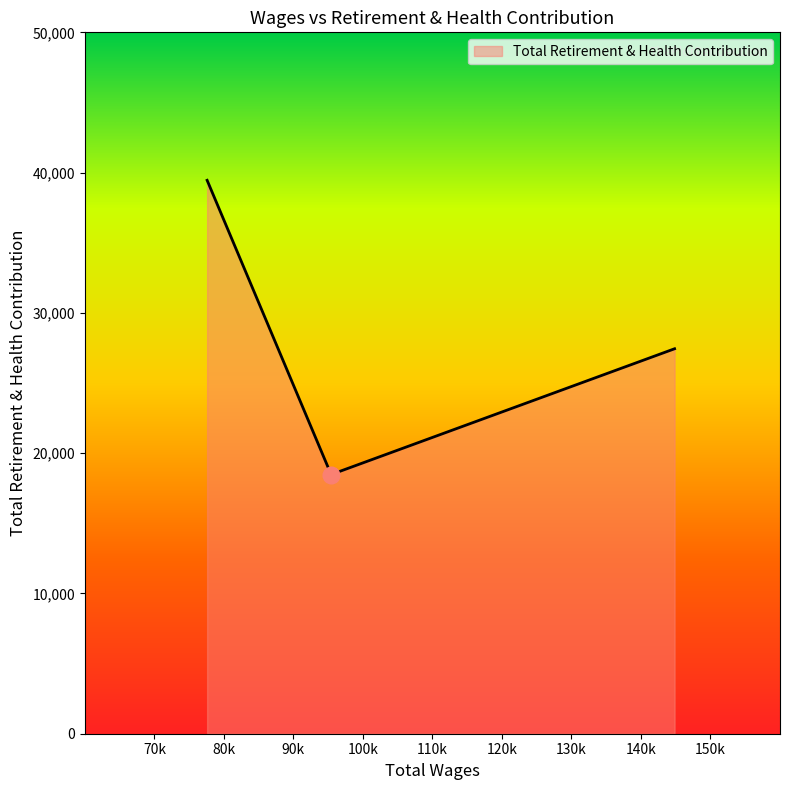

What is the greatest value displayed?

39452